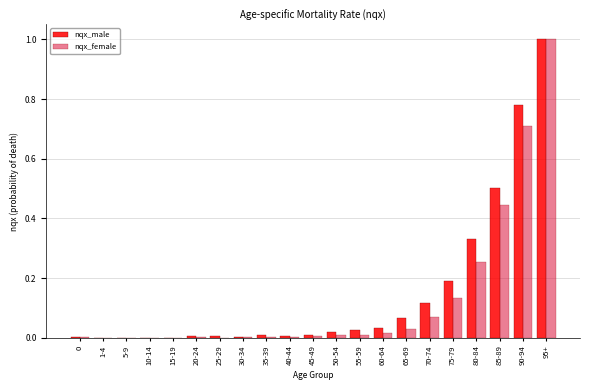

What is the sum of all nqx_male values?

3.1